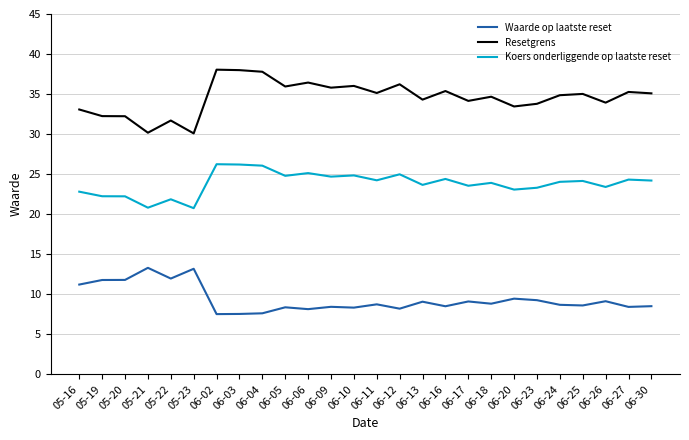

What is the total value across all series at 06-16?

68.3